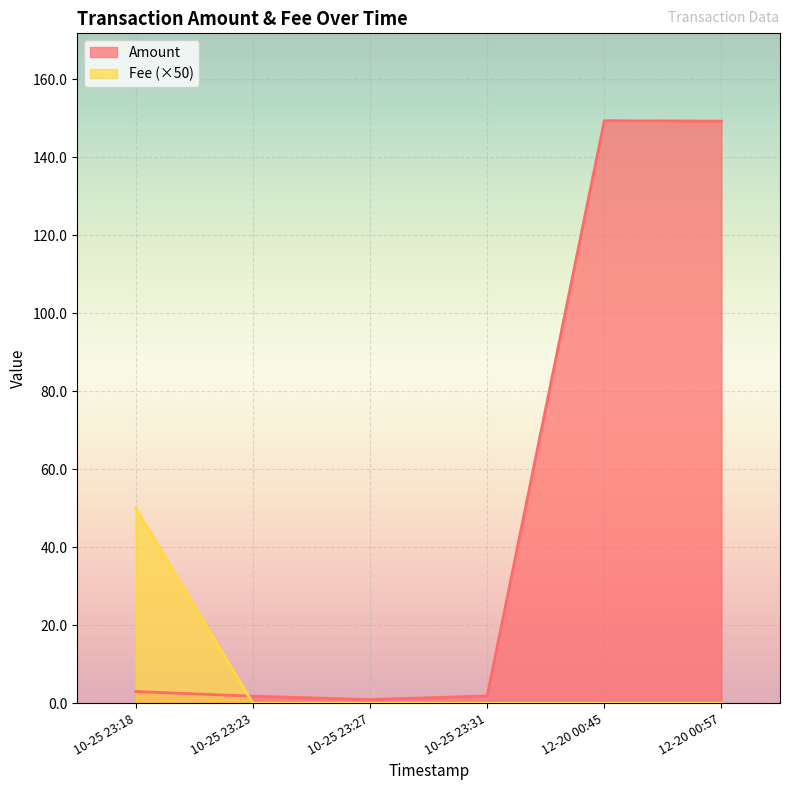

What is the total value across all series at 2021-10-25 23:31:02?

1.9